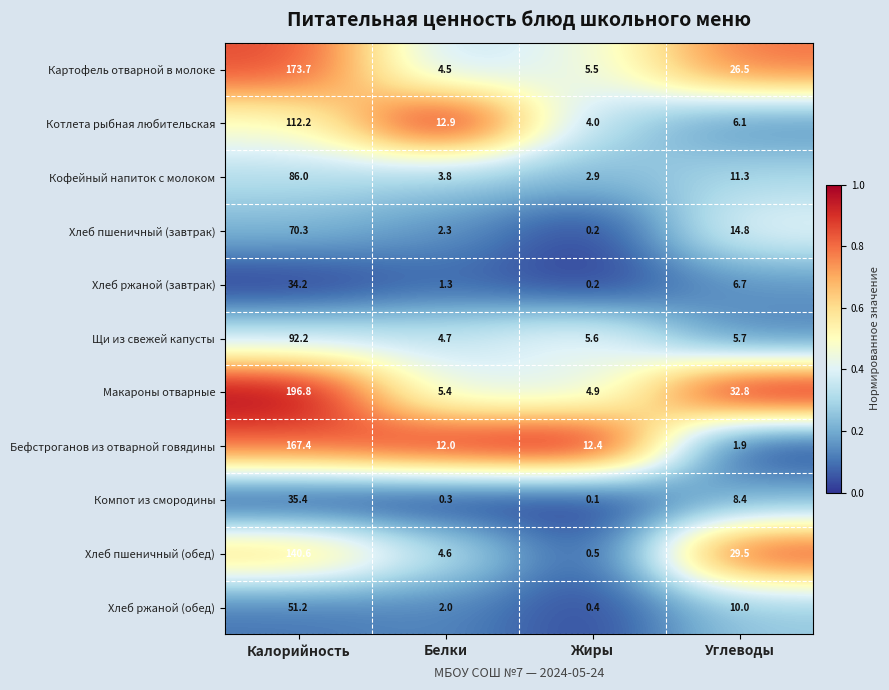

What is the sum of all Котлета рыбная любительская values?

135.2